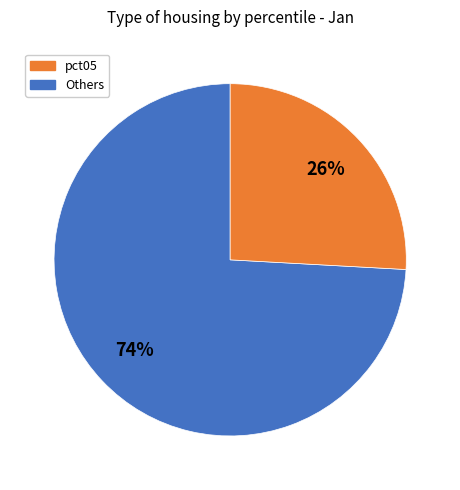

Does any single category account for the majority?

Yes